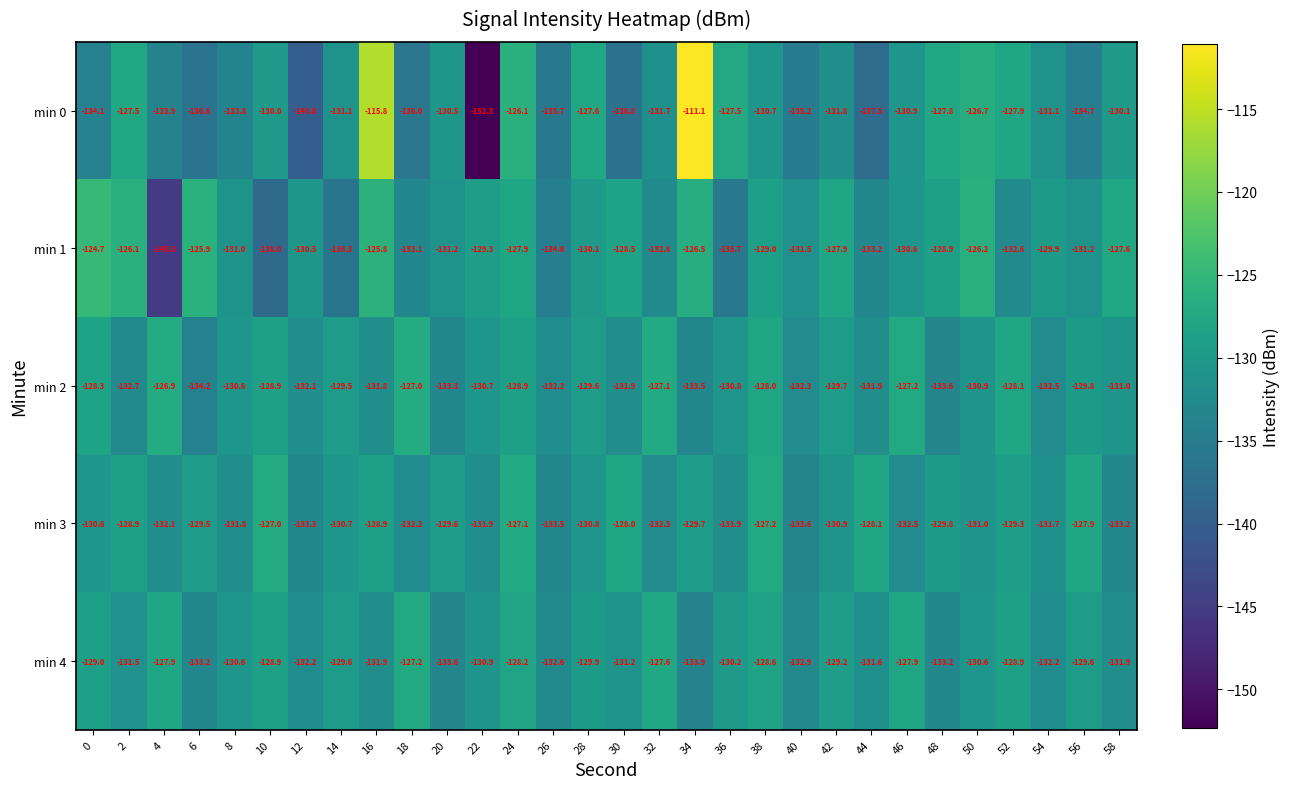

Which series has the widest spread of values?

min 0